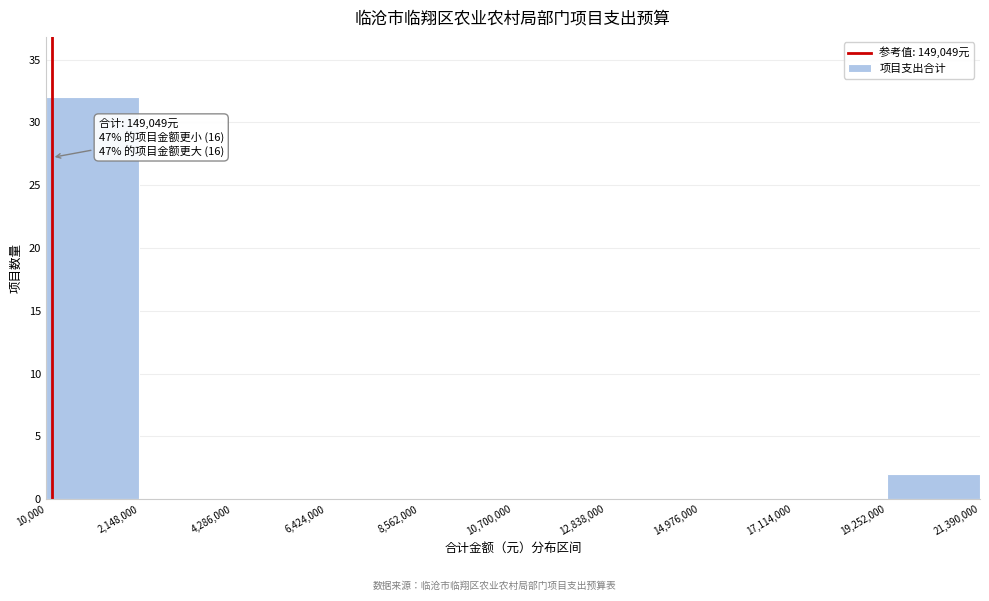

Which range on the x-axis has the tallest bar?

10,000 to 2,148,000